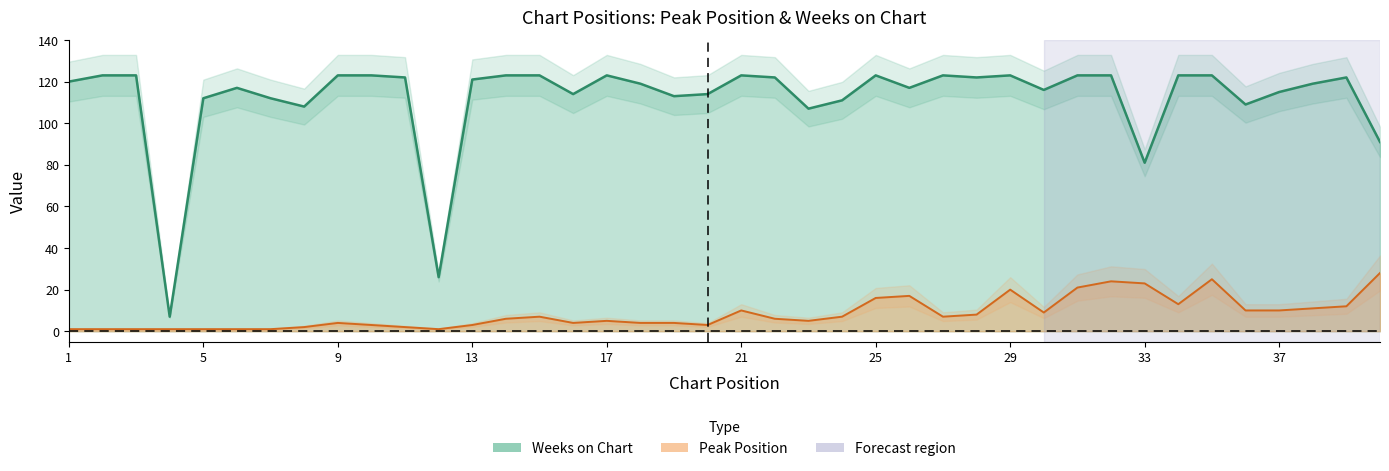

Reading left to right, extract all data points from this chart.

Peak Position: 1	1	1	1	1	1	1	2	4	3	2	1	3	6	7	4	5	4	4	3	10	6	5	7	16	17	7	8	20	9	21	24	23	13	25	10	10	11	12	28
Weeks on Chart: 120	123	123	7	112	117	112	108	123	123	122	26	121	123	123	114	123	119	113	114	123	122	107	111	123	117	123	122	123	116	123	123	81	123	123	109	115	119	122	91